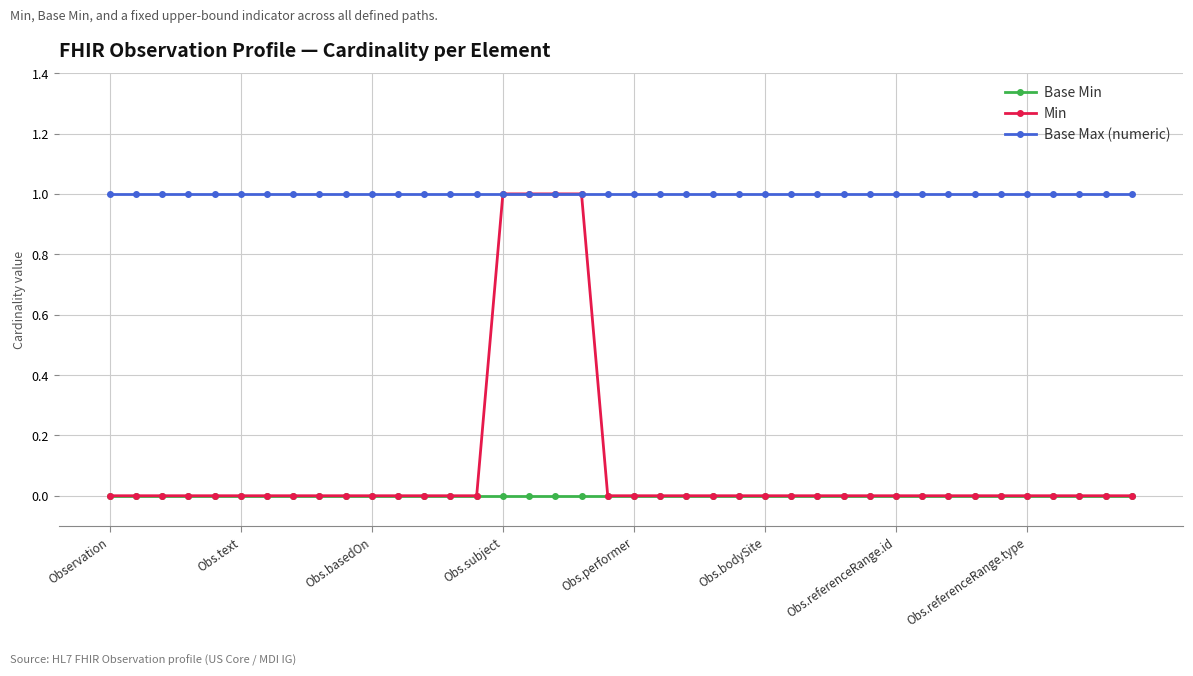

Which series has the largest total across all categories?

Base Max (numeric)